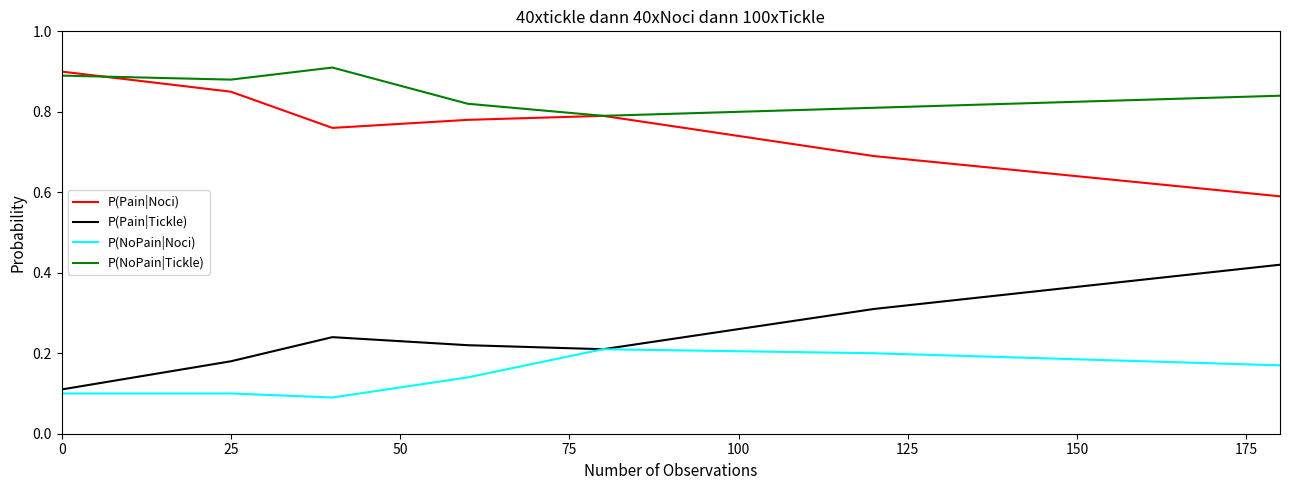

Which series has the largest total across all categories?

P(NoPain|Tickle)